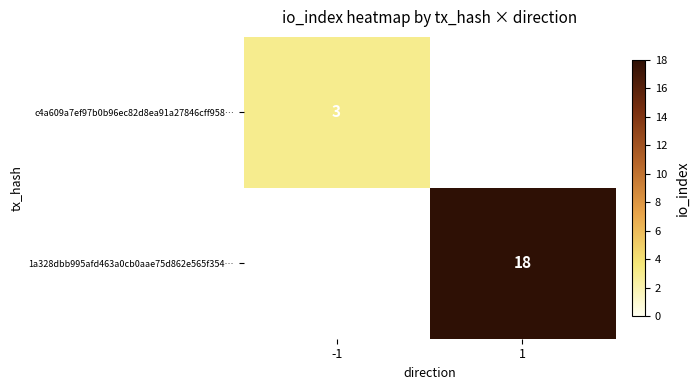

Is it true that 1a328dbb995afd463a0cb0aae75d862e565f354… equals 5 at 1?

False